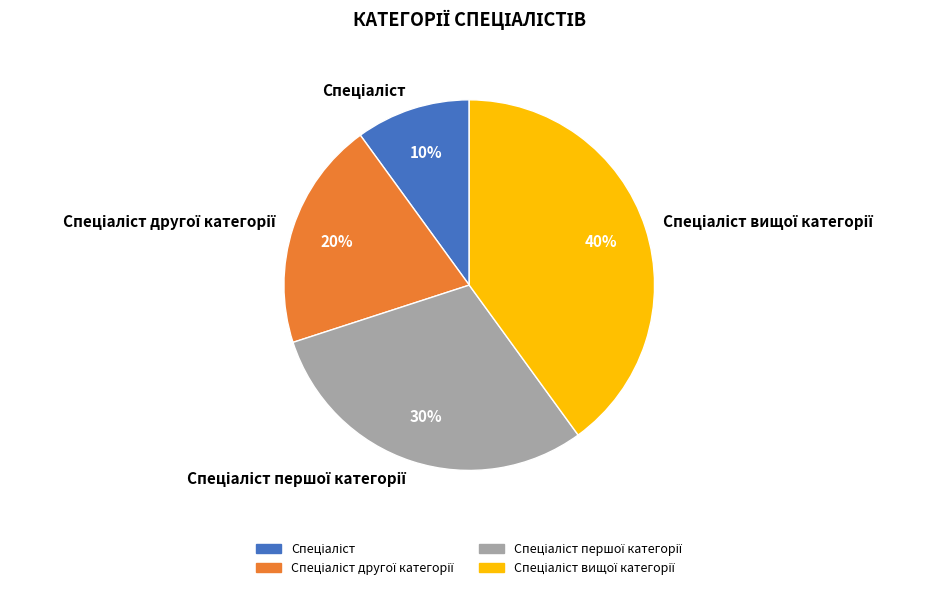

Is there any slice that represents more than half of the pie?

No